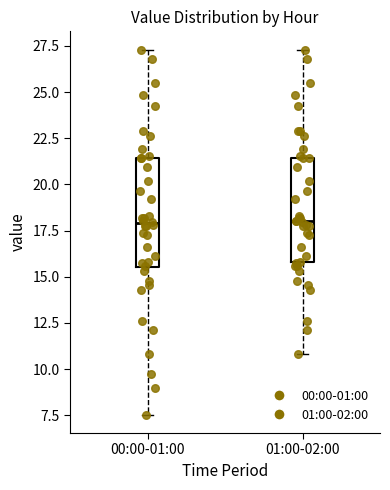

Reading left to right, transcribe this box plot: for each box, give where its median line is, the range the box spans, and where its two whiskers end, as read against the y-axis. The values are not printed on the chart, so give them approximately, as read against the axis.

00:00-01:00: median 18.0, box 15.5 to 21.5, whiskers 7.5 to 27.5
01:00-02:00: median 18.0, box 16.0 to 21.5, whiskers 11.0 to 27.5